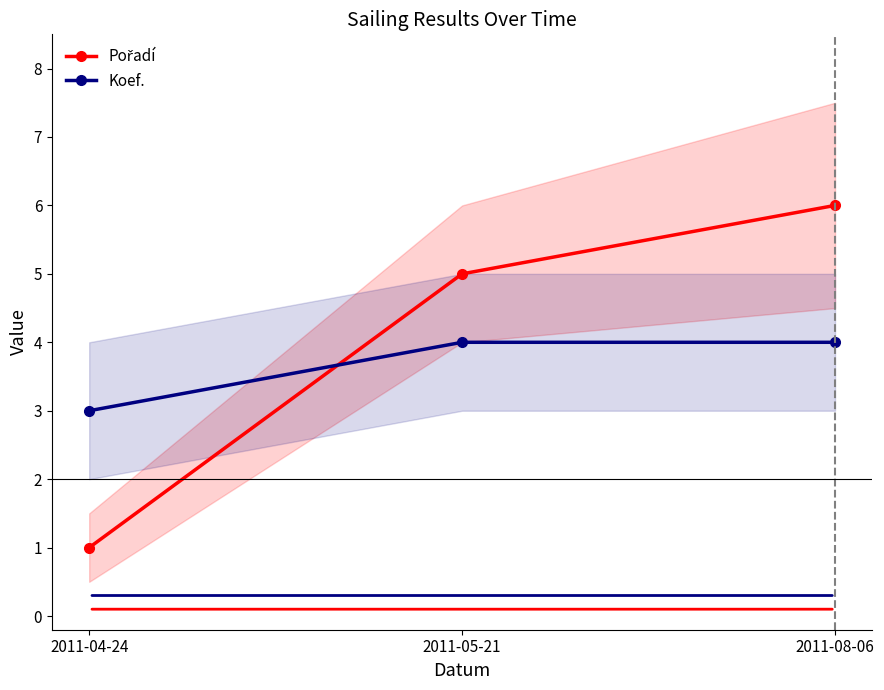

Rank the series at 2011-08-06 from highest to lowest value.

Pořadí, Koef.